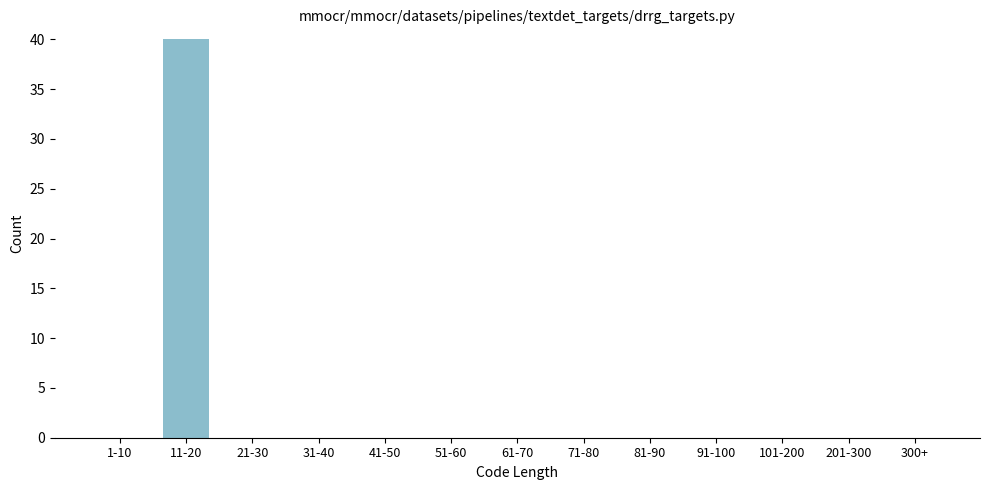

Reading right to left, what are all the values shown in this chart?

300+=0	201-300=0	101-200=0	91-100=0	81-90=0	71-80=0	61-70=0	51-60=0	41-50=0	31-40=0	21-30=0	11-20=40	1-10=0